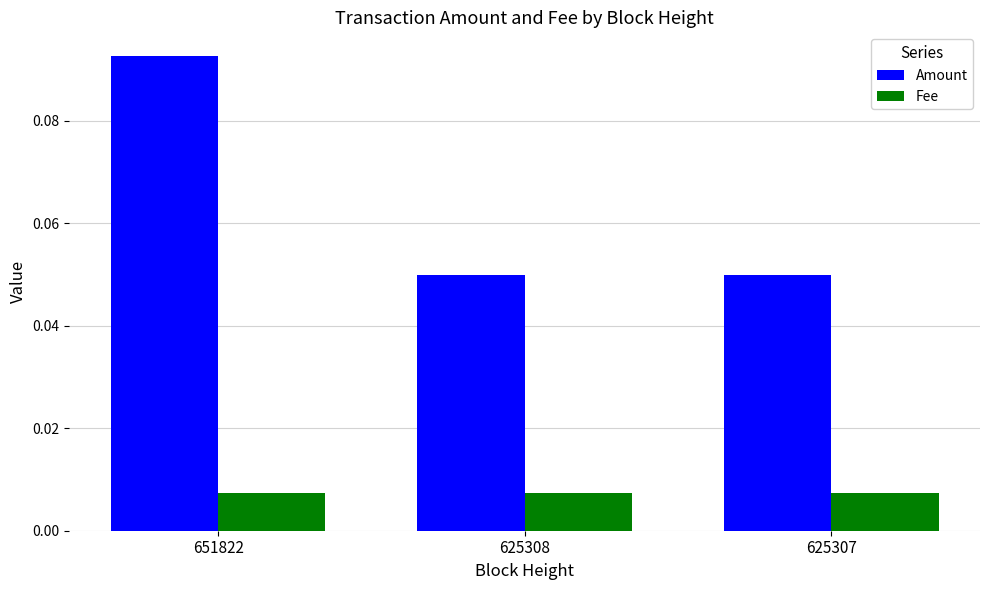

At which category is the sum across all series the highest?

651822